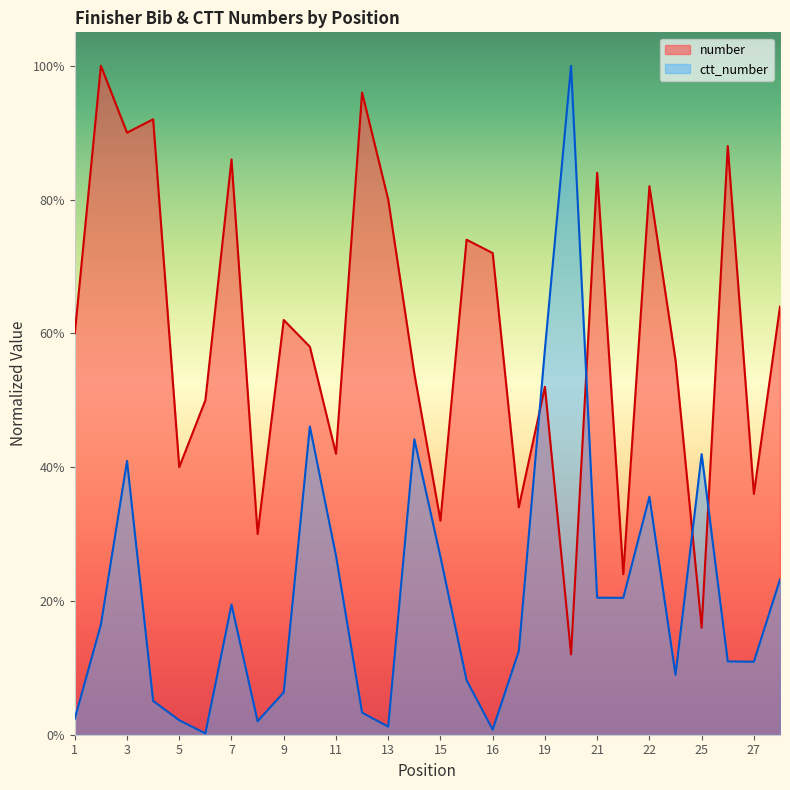

How many lines are shown in the chart?

2